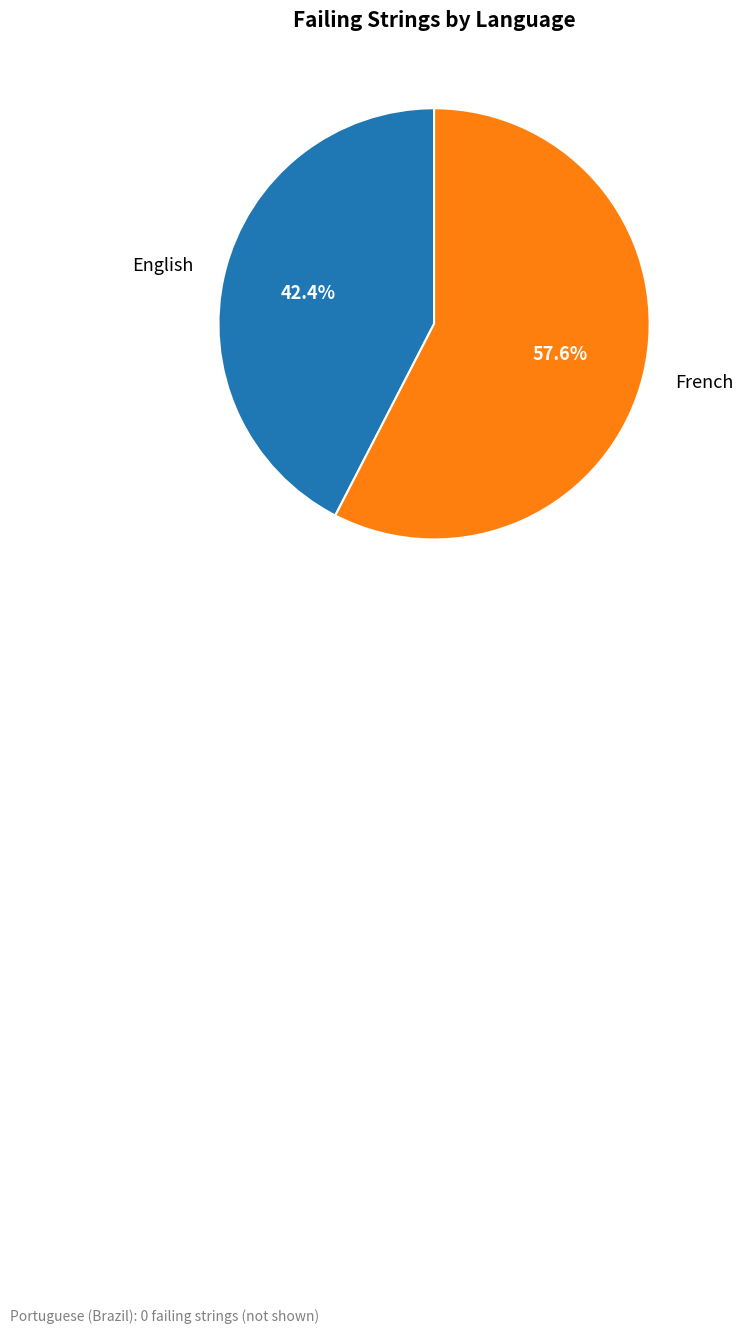

What percentage do English and French together represent?

100.0%